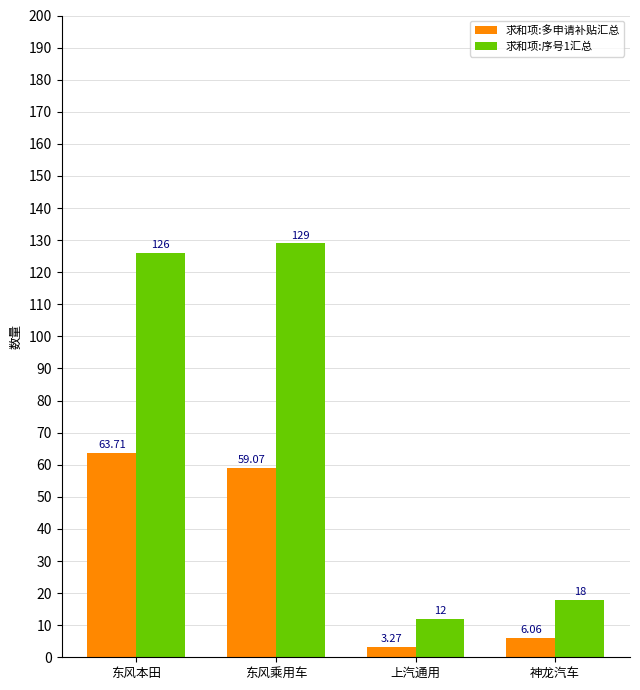

Does the chart contain any negative values?

No